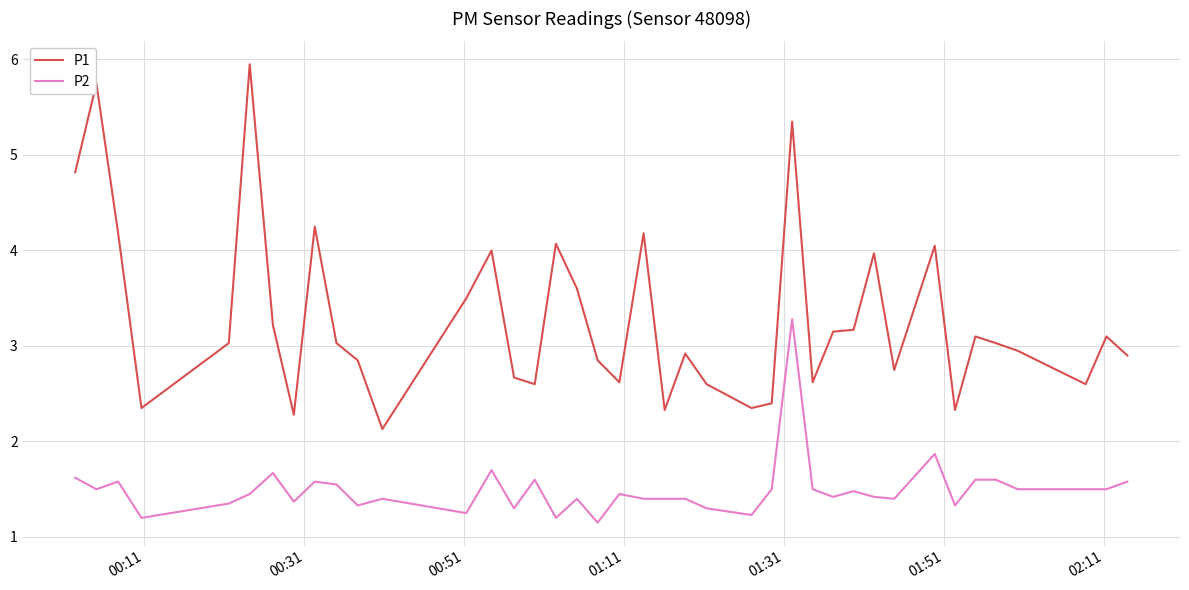

What is the sum of all P1 values?

131.6